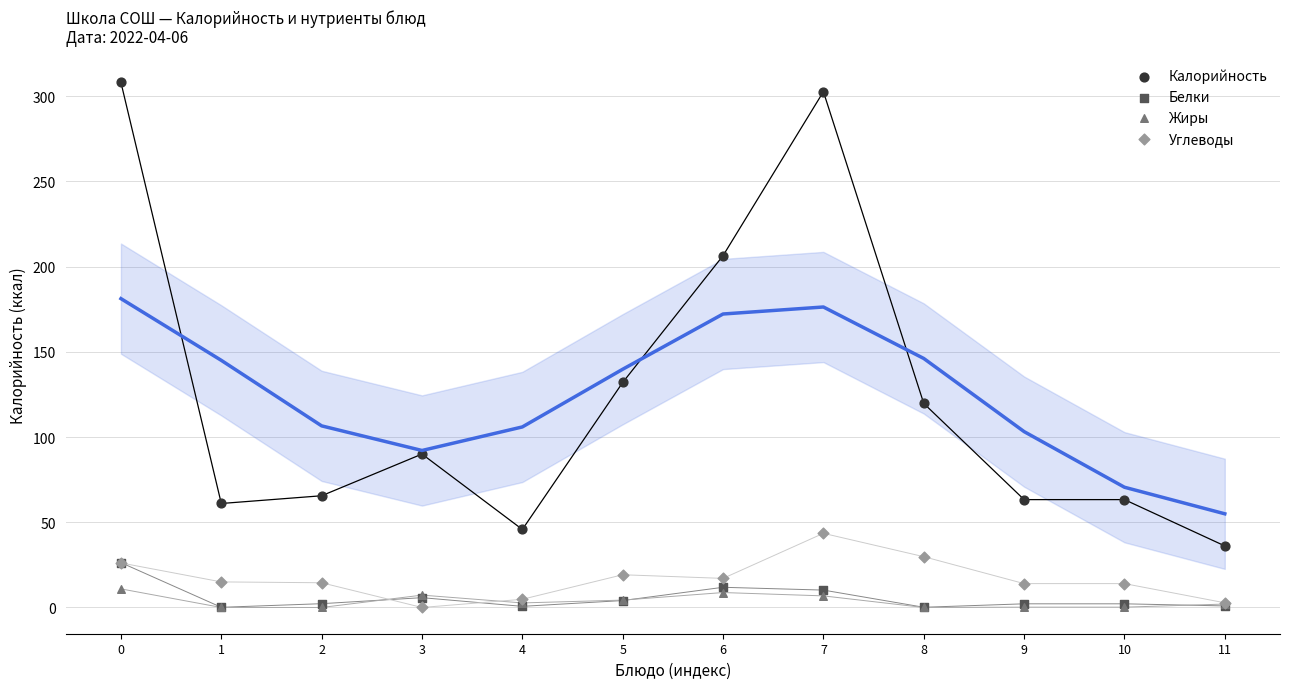

In the Калорийность series, what Y value is closest to 172?

206.4